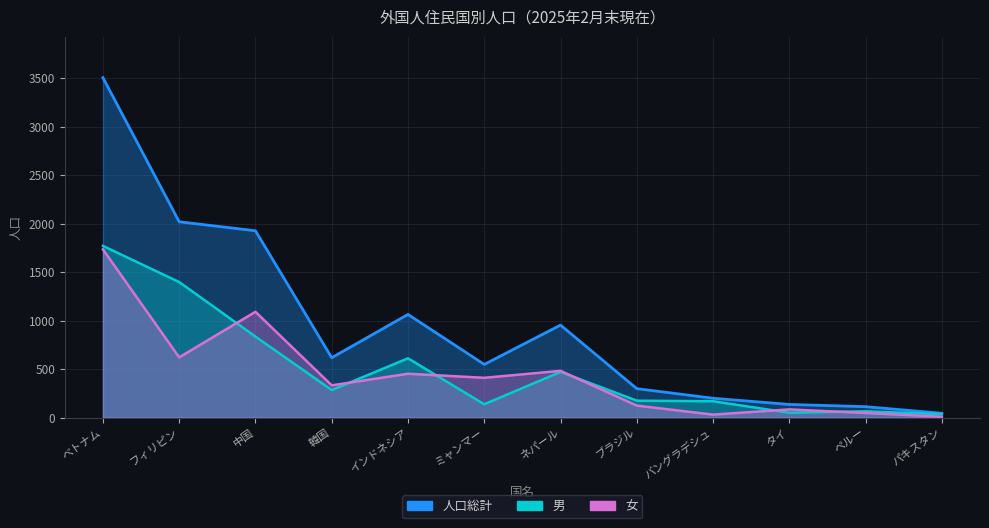

Reading left to right, list all the values displayed in this chart.

人口総計: ベトナム=3508	フィリピン=2021	中国=1928	韓国=618	インドネシア=1065	ミャンマー=549	ネパール=955	ブラジル=299	バングラデシュ=200	タイ=136	ペルー=113	パキスタン=45
男: ベトナム=1772	フィリピン=1399	中国=836	韓国=285	インドネシア=612	ミャンマー=138	ネパール=472	ブラジル=175	バングラデシュ=169	タイ=51	ペルー=65	パキスタン=36
女: ベトナム=1736	フィリピン=622	中国=1092	韓国=333	インドネシア=453	ミャンマー=411	ネパール=483	ブラジル=124	バングラデシュ=31	タイ=85	ペルー=48	パキスタン=9